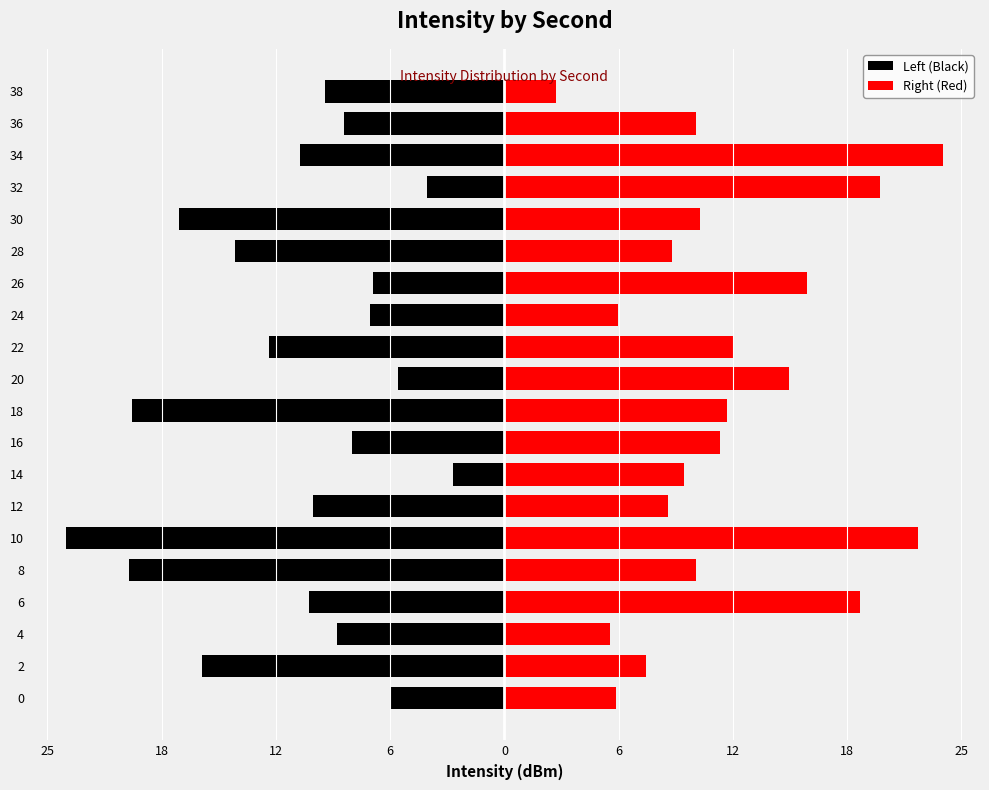

Reading right to left, list all the values displayed in this chart.

Left (Black): -9.6	-8.6	-11.0	-4.1	-17.5	-14.5	-7.1	-7.2	-12.7	-5.7	-20.0	-8.2	-2.8	-10.3	-23.6	-20.2	-10.5	-9.0	-16.3	-6.1
Right (Red): 2.8	10.3	23.6	20.2	10.5	9.0	16.3	6.1	12.3	15.3	12.0	11.6	9.7	8.8	22.2	10.3	19.1	5.7	7.6	6.0